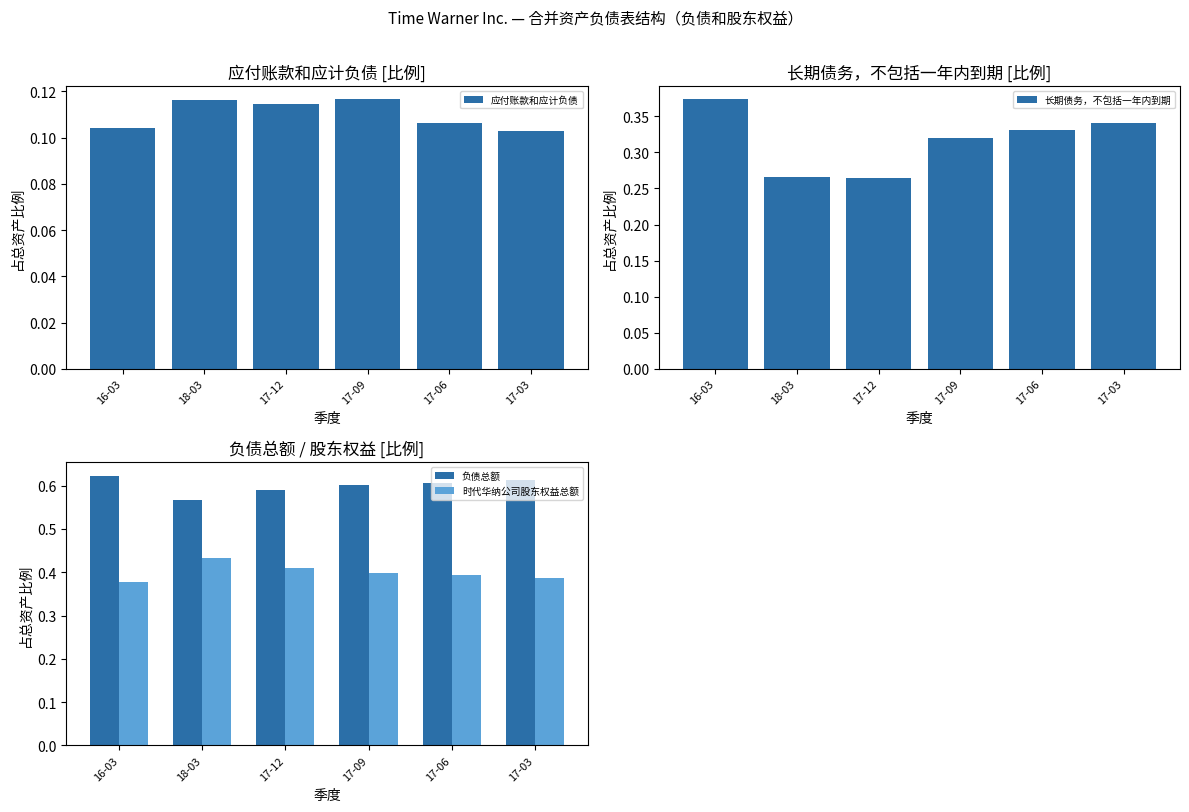

List the series in order of their overall mean, lowest first.

应付账款和应计负债, 长期债务，不包括一年内到期, 时代华纳公司股东权益总额, 负债总额